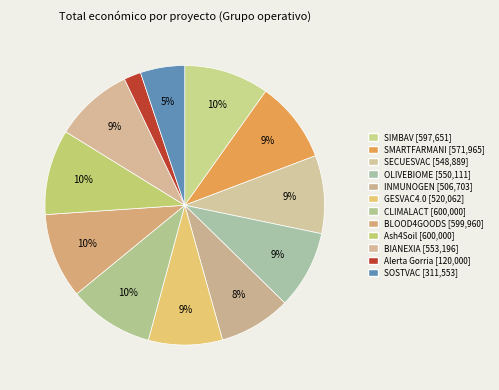

Is the sum of SMARTFARMANI and SIMBAV greater than half?

No